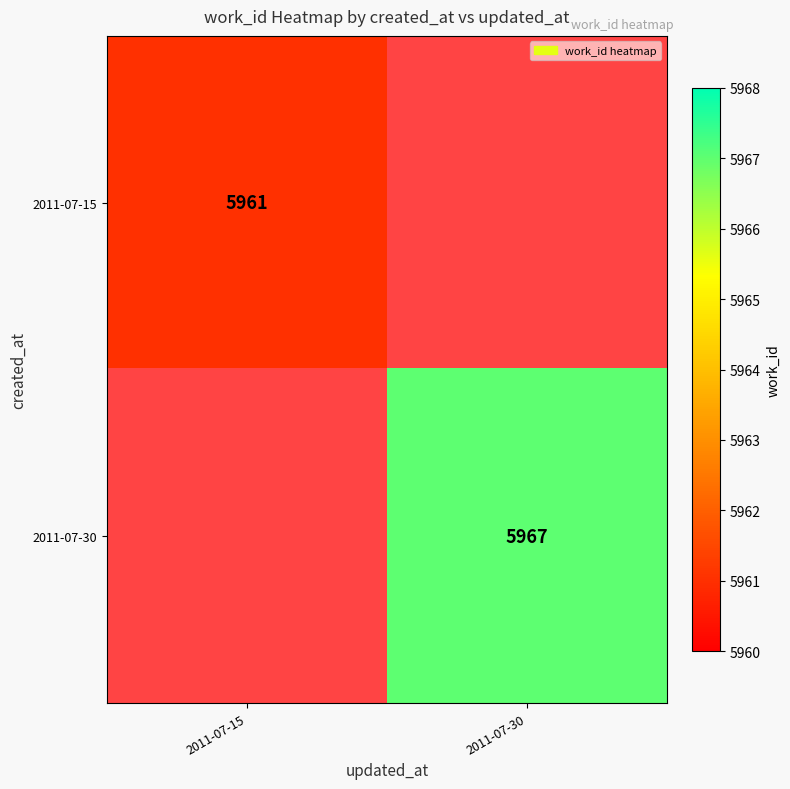

Count the number of data series in this chart.

2